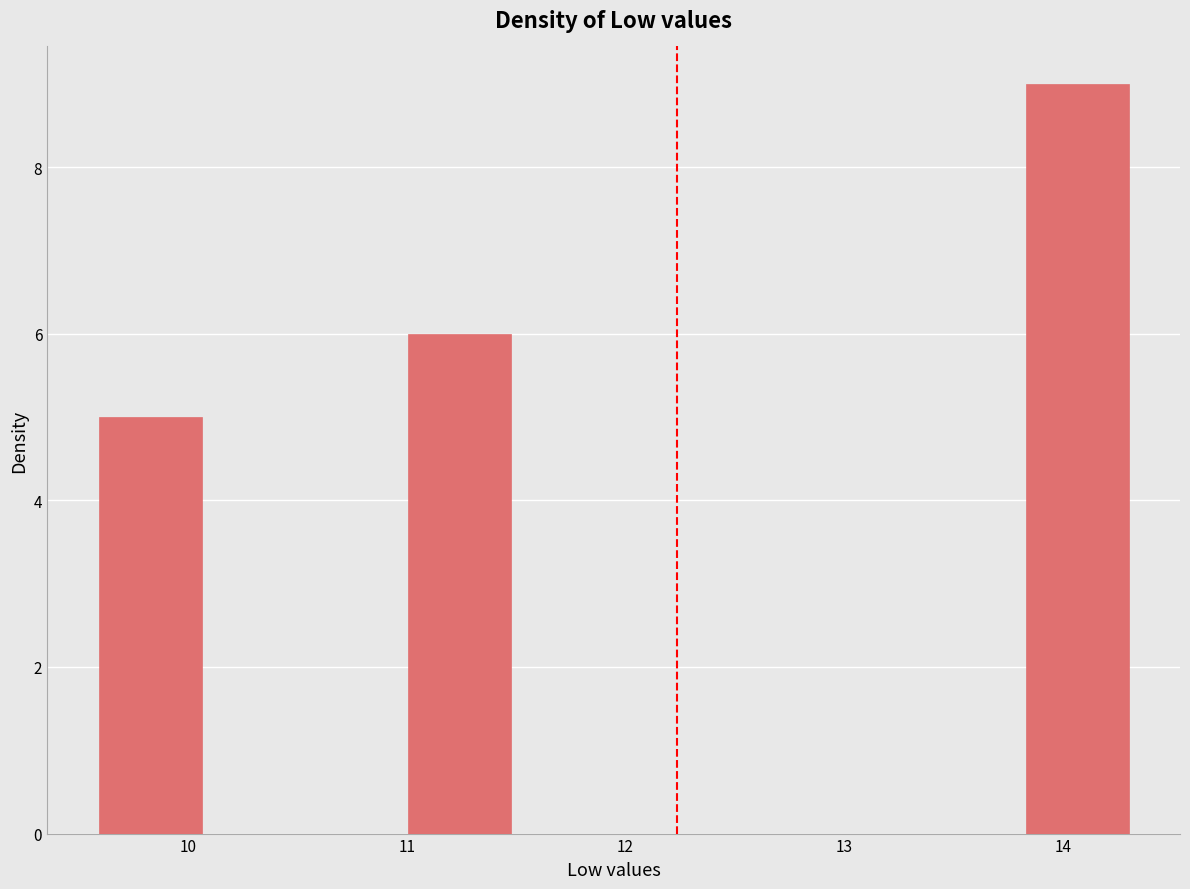

Over which range of the x-axis is the bar tallest?

13.8 to 14.3